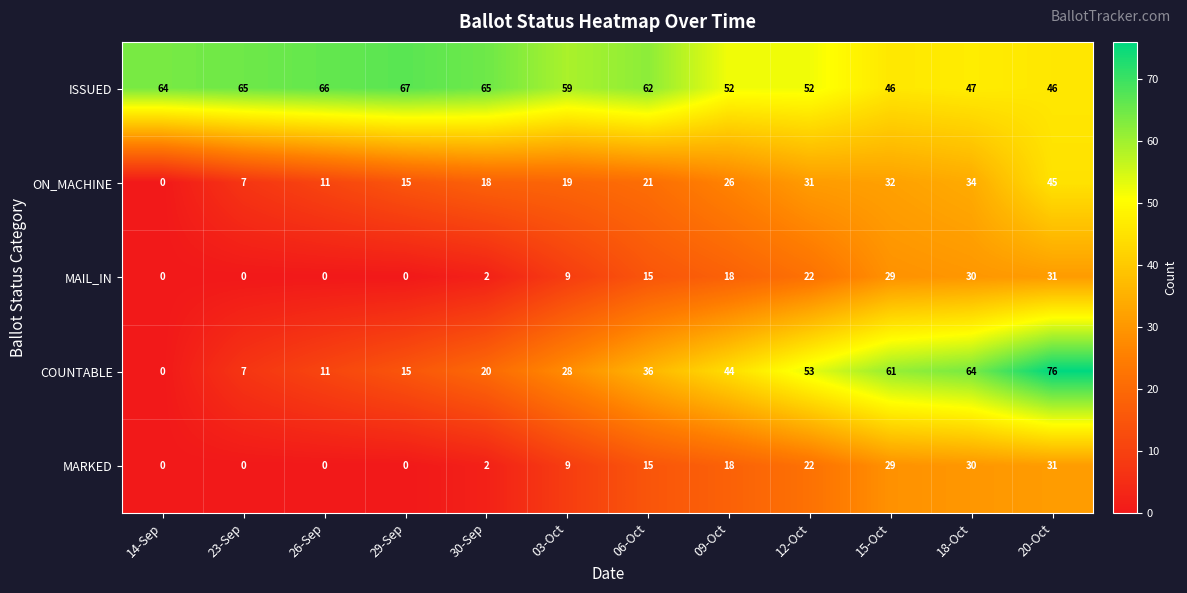

What is the average value of the ON_MACHINE series?

22